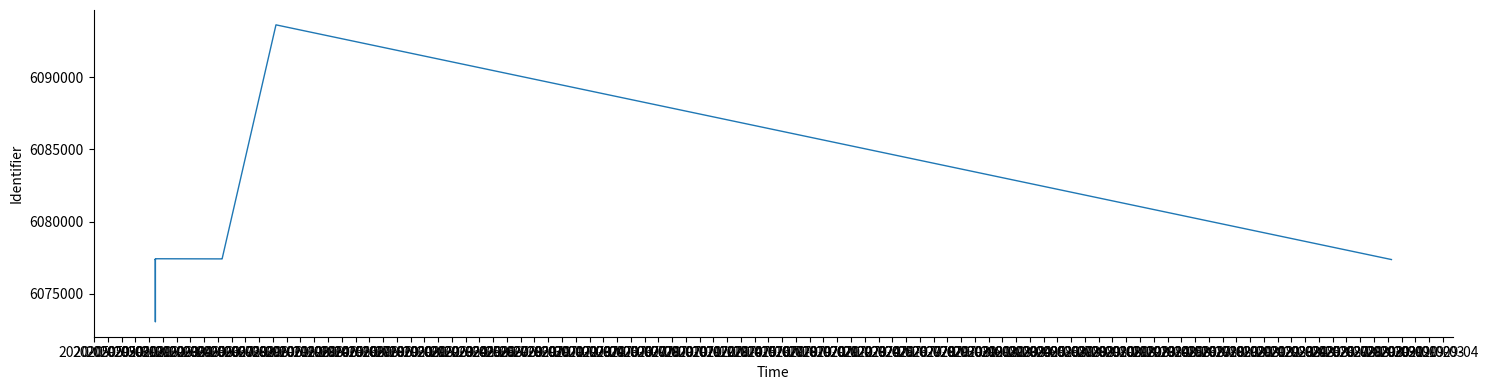

At which label is the value closest to 6083335?

2020-06-06